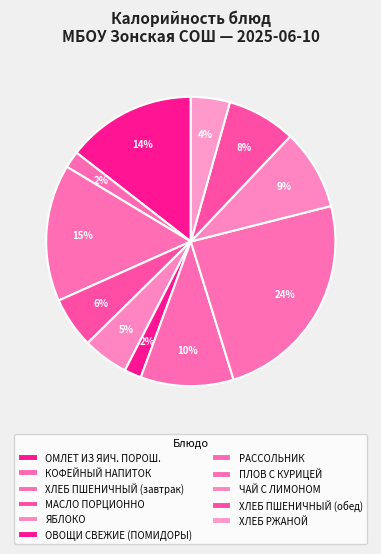

True or false: КОФЕЙНЫЙ НАПИТОК accounts for 1% of the total.

False